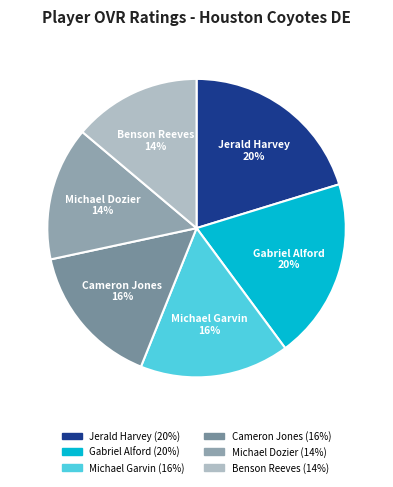

How many slices are in this pie chart?

6